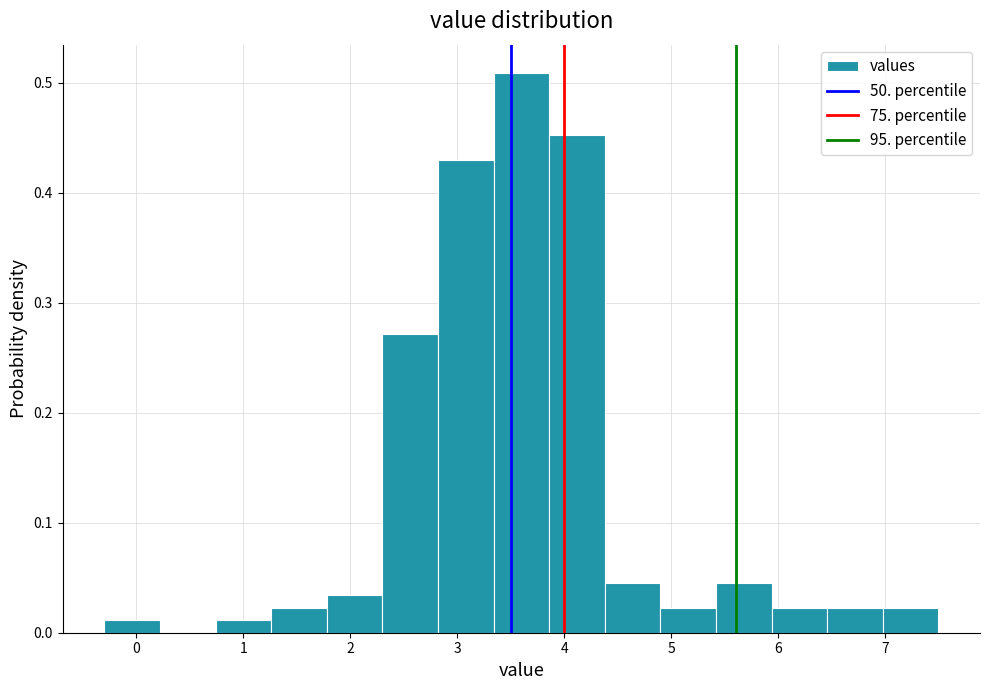

How tall is the bar that spans 1.26 to 1.78 on the x-axis? Neither the bar edges nor the heights are printed on the chart, so give them approximately, as read against the axes.

0.02